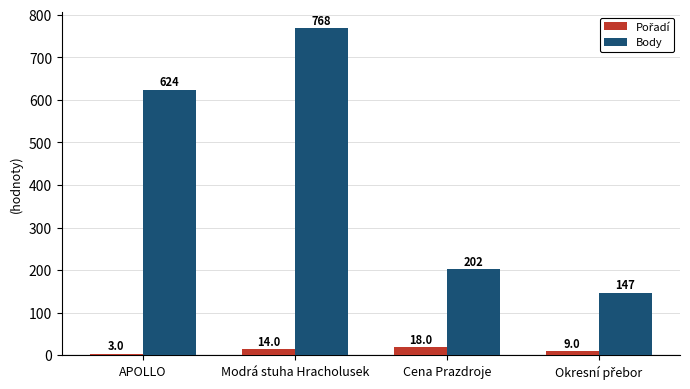

What is the maximum value shown in the chart?

768